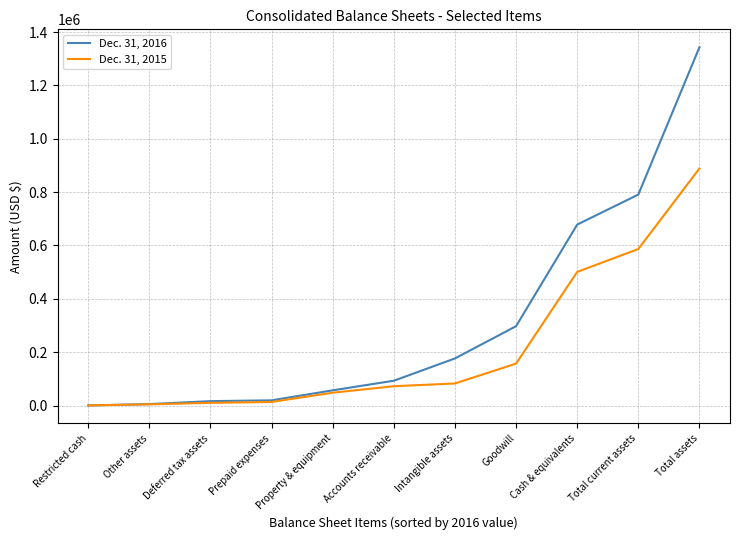

Which label corresponds to the largest value in the chart?

Total assets